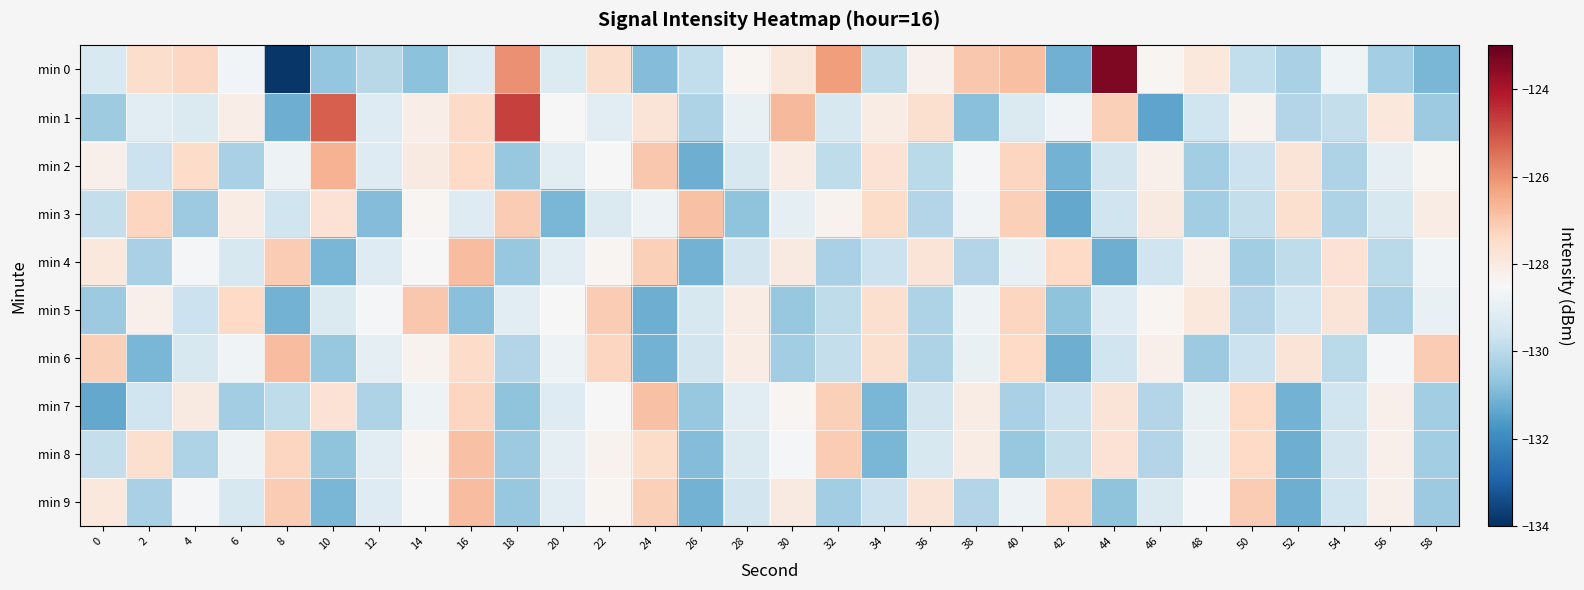

Which label corresponds to the largest value in the chart?

44